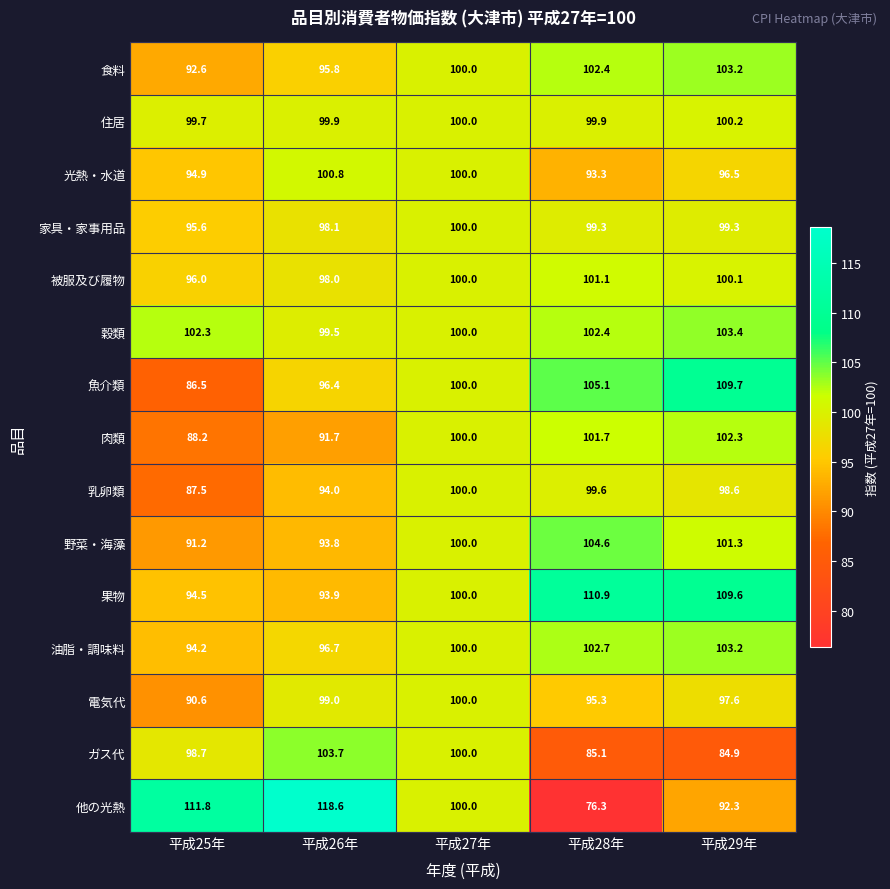

What is the spread (max minus min) of values at 平成29年?

24.8